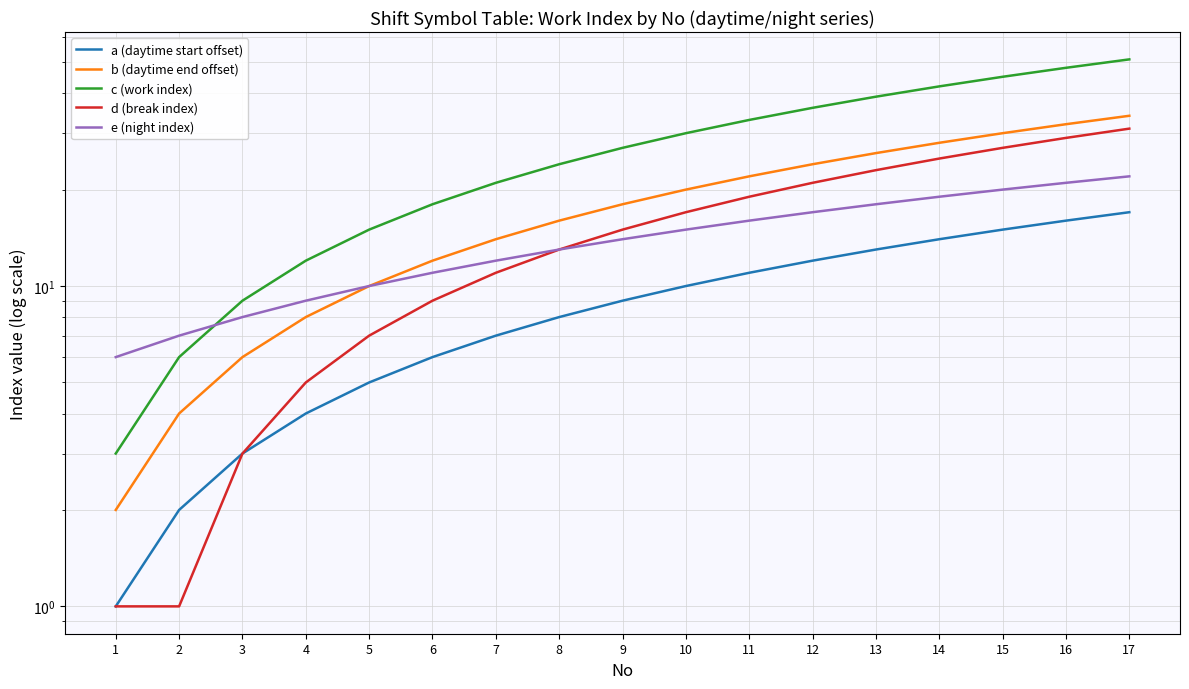

Where does the d (break index) series first go above 15?

10